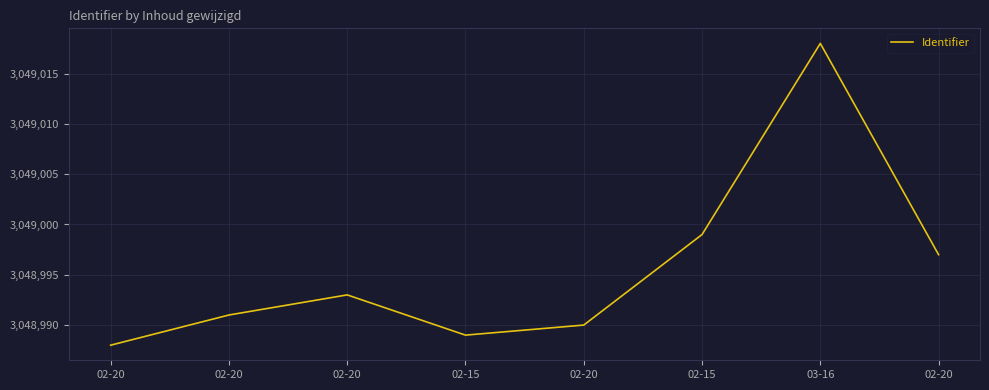

True or false: the data shows 4462735 at 02-20.

False